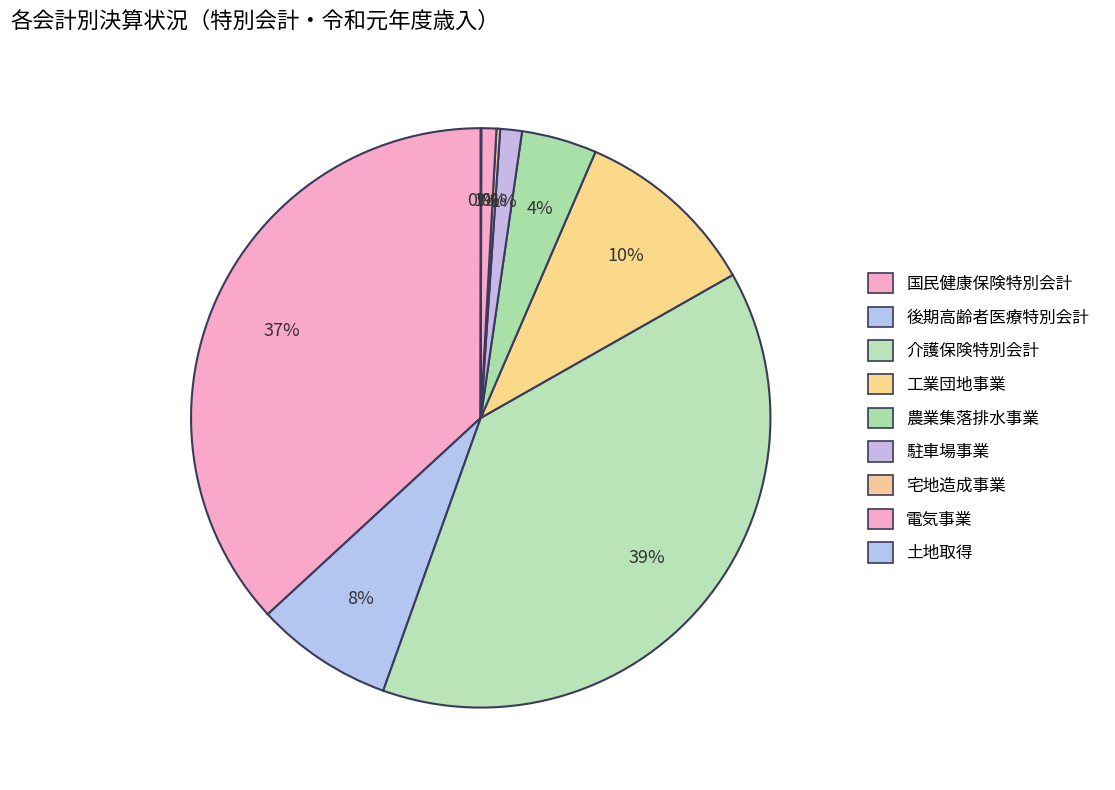

Rank the categories by value from highest to lowest.

介護保険特別会計, 国民健康保険特別会計, 工業団地事業, 後期高齢者医療特別会計, 農業集落排水事業, 駐車場事業, 電気事業, 宅地造成事業, 土地取得